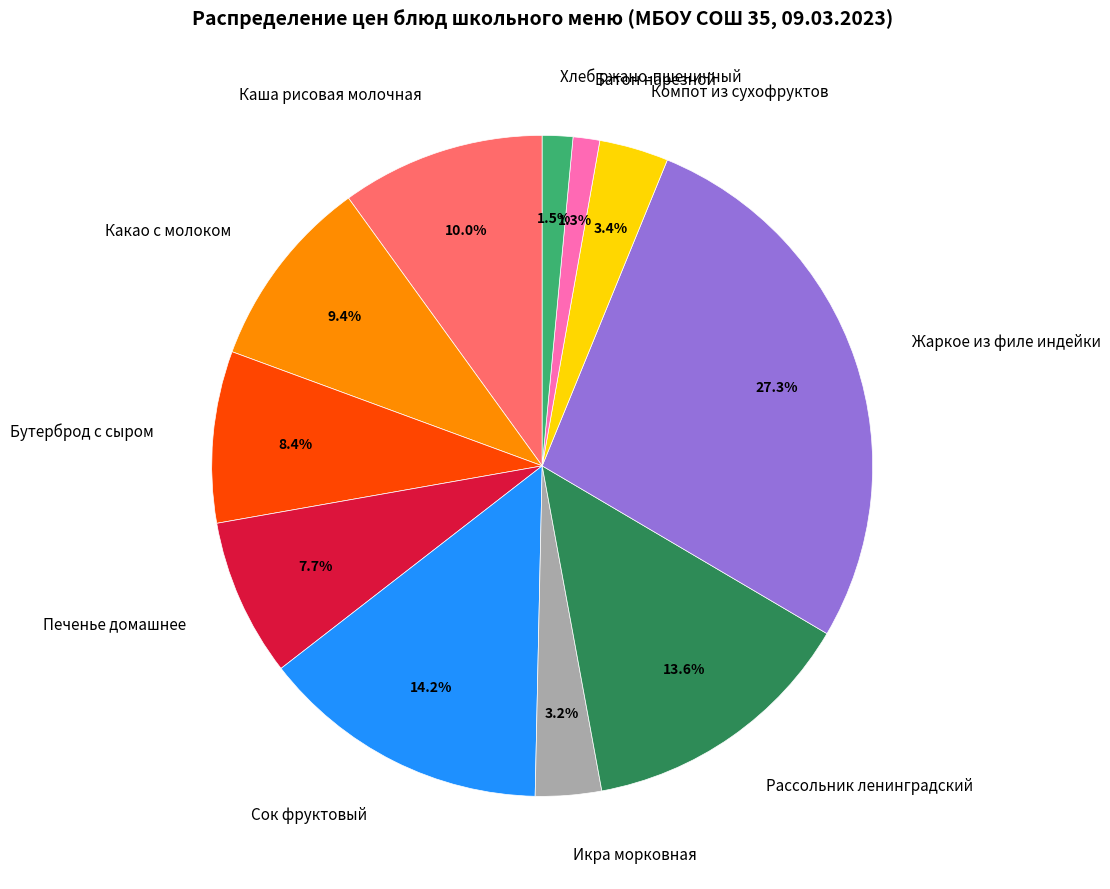

To the nearest percent, what is the difference between the Икра морковная and Хлеб ржано-пшеничный slice percentages?

2%